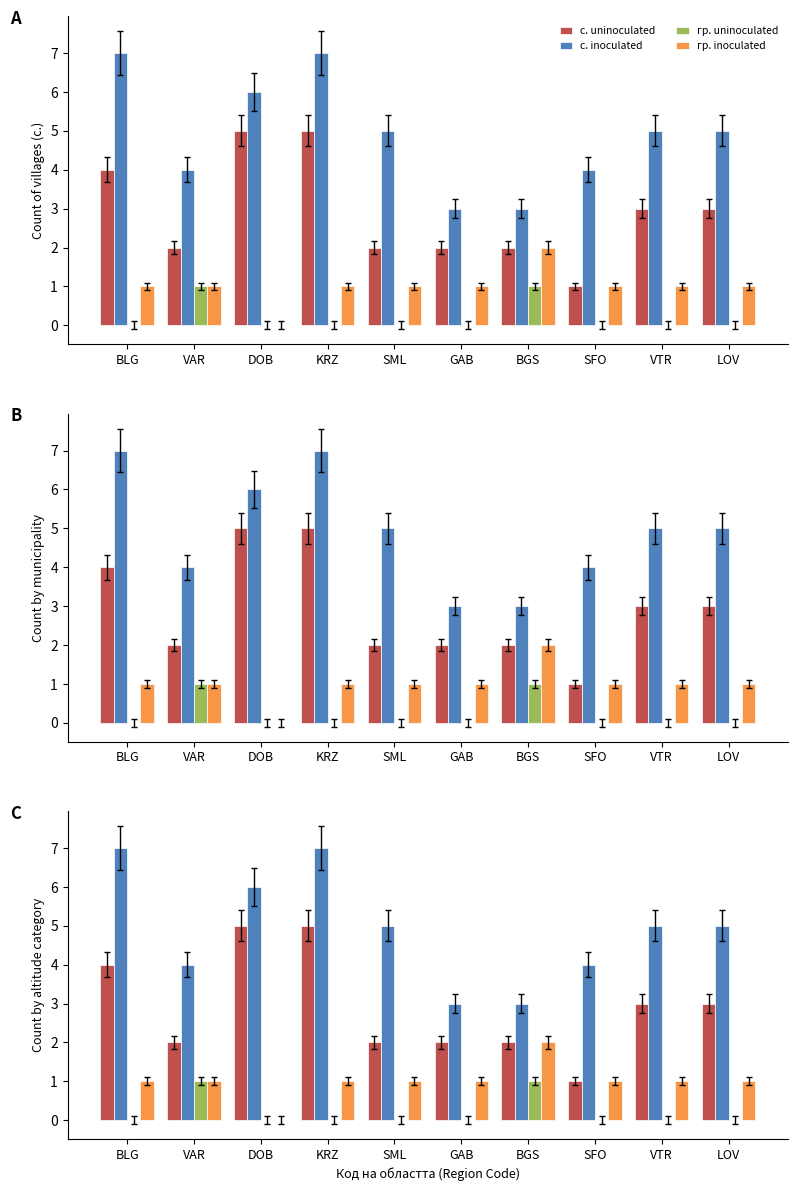

What is the difference between the highest and lowest values at SFO?

4